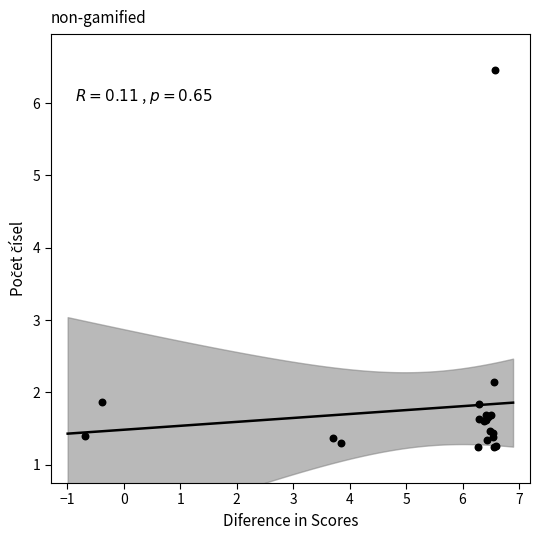

What Y value in the scatter plot is closest to 3?

2.1